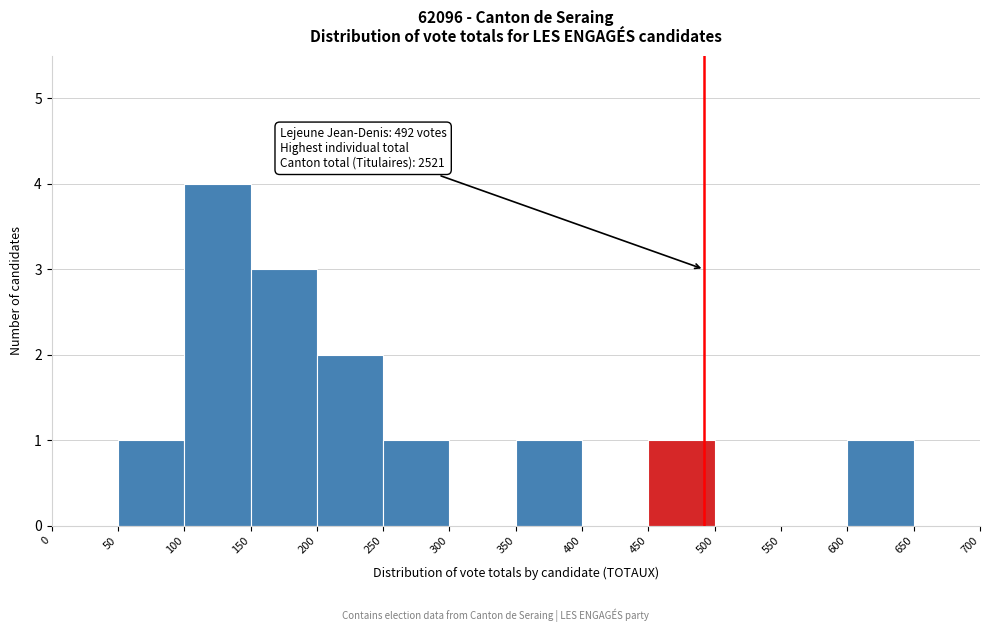

Which range on the x-axis has the tallest bar?

100 to 150